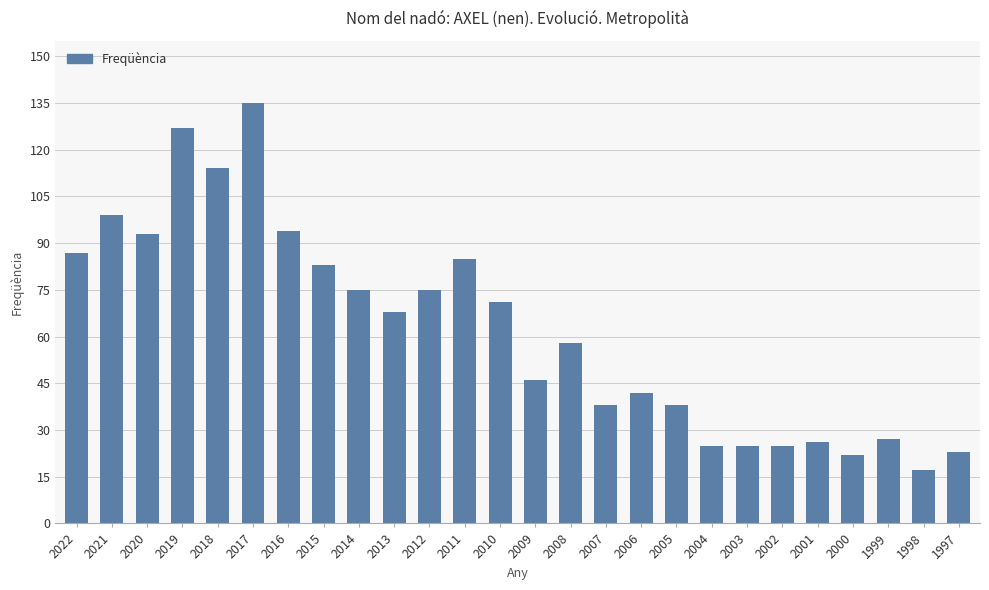

What is the value of the 1st bar from the left?

87